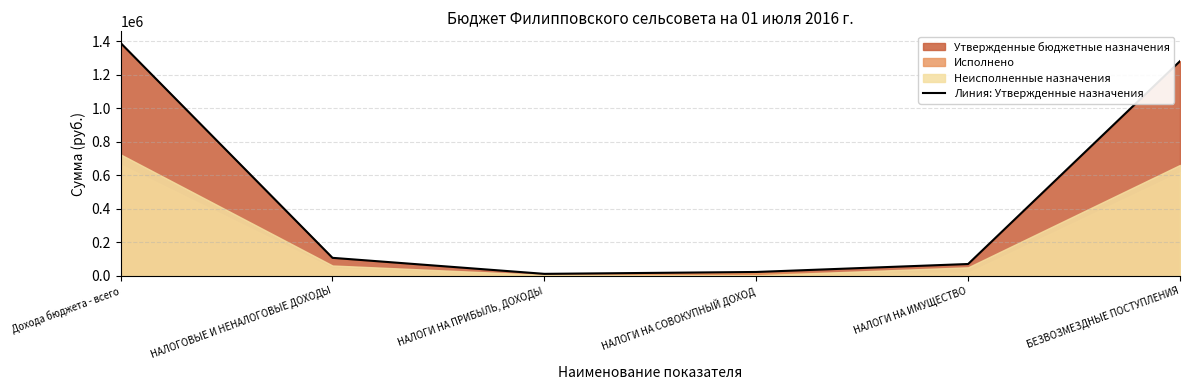

What is the label of the 6th point from the right?

Дохода бюджета - всего